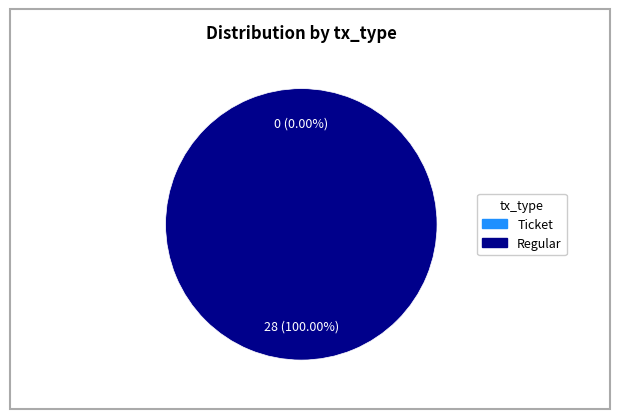

To the nearest percent, what is the average slice percentage?

50%